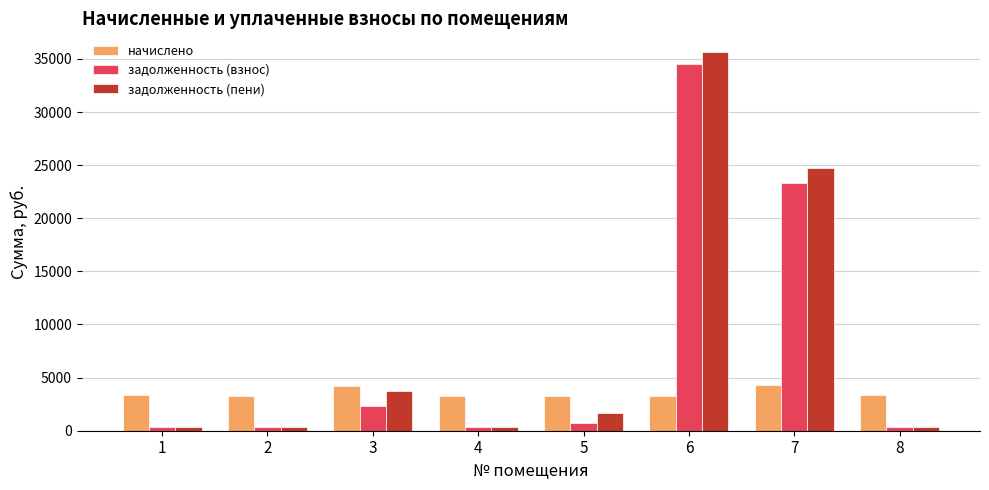

Count the number of categories in the chart.

8